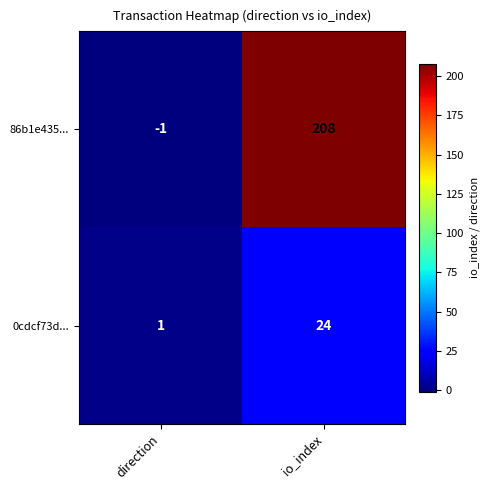

What is the average value of the 86b1e435... series?

104